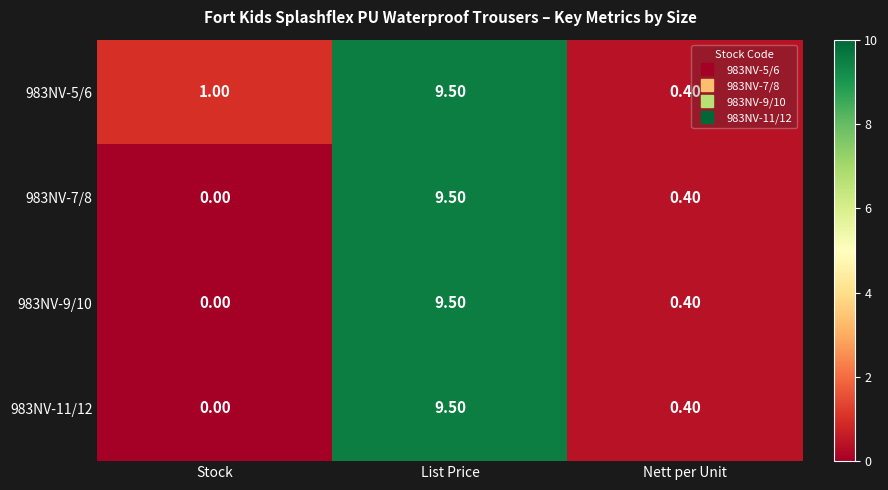

What is the total value across all series at Stock?

1.0